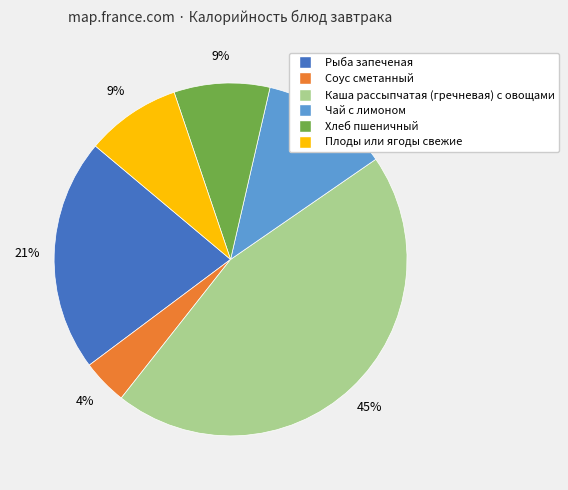

What percentage is the Плоды или ягоды свежие slice, to the nearest percent?

9%